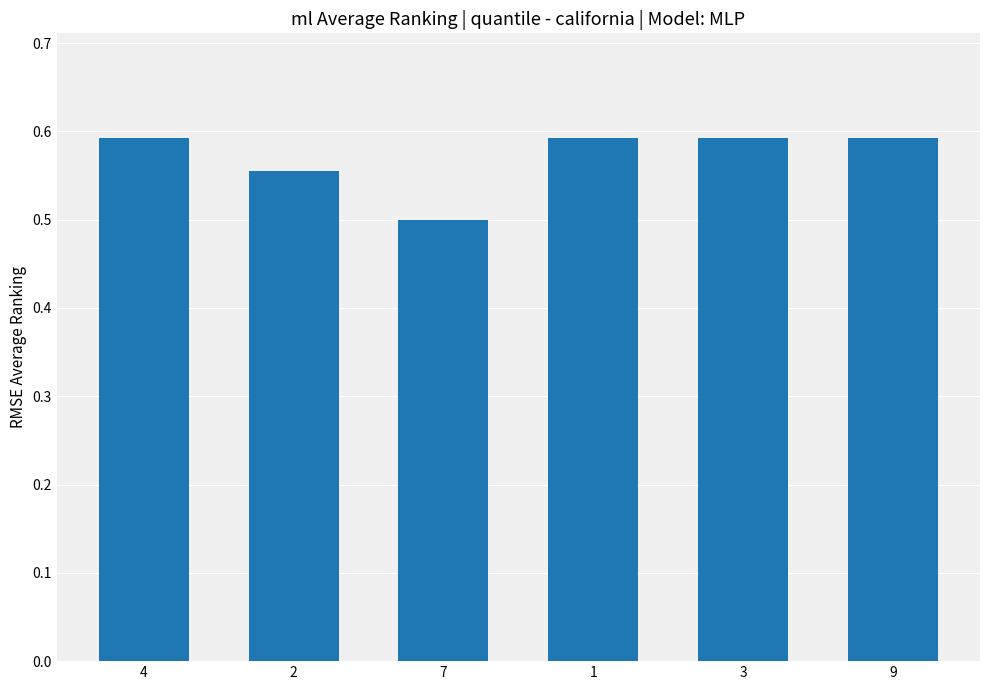

What is the sum of the values at 4 and 7?

1.1